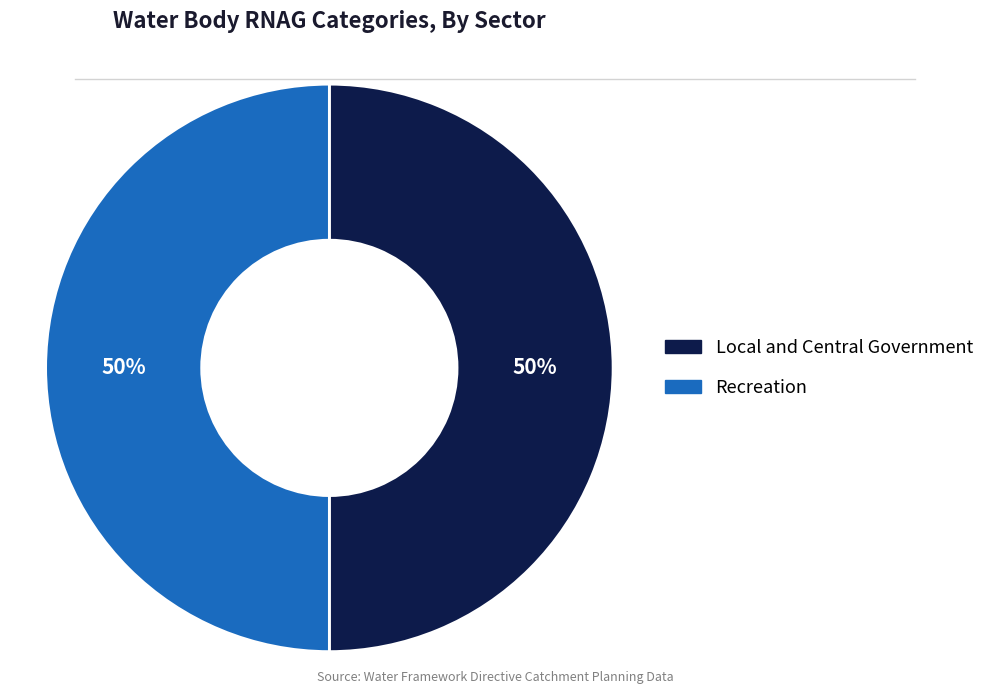

What is the ratio of the value at Recreation to the value at Local and Central Government?

1.0